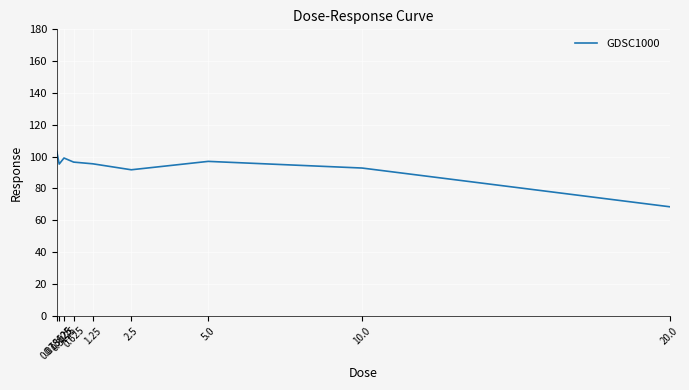

The chart shows a value of 66.7 at 5.0. True or false?

False